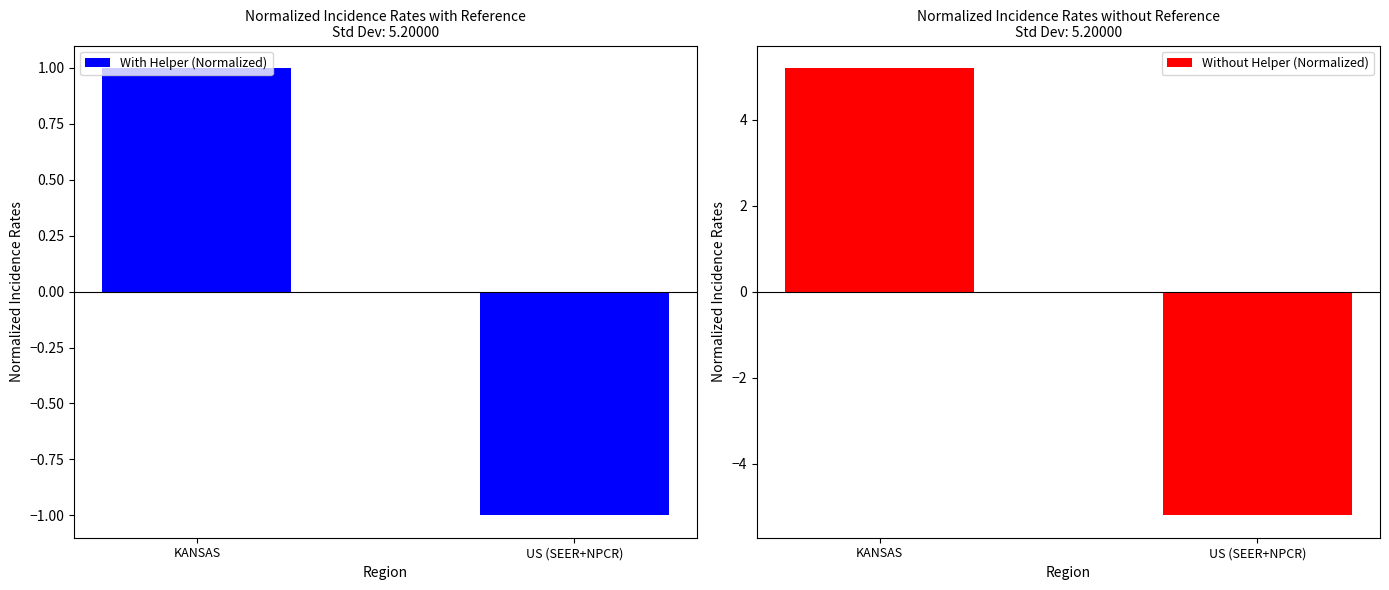

What is the label of the 2nd bar from the left?

US (SEER+NPCR)